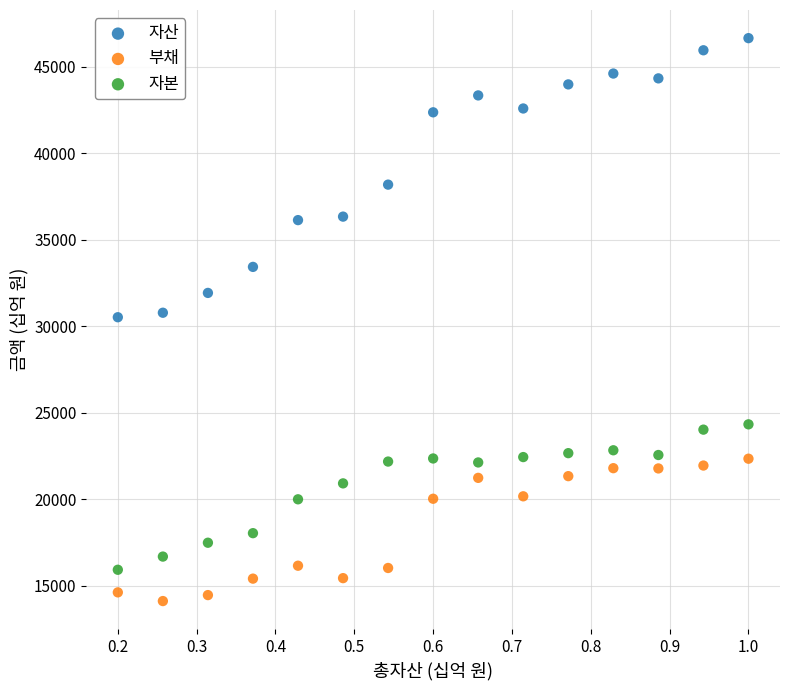

Which series reaches the maximum Y coordinate?

자산